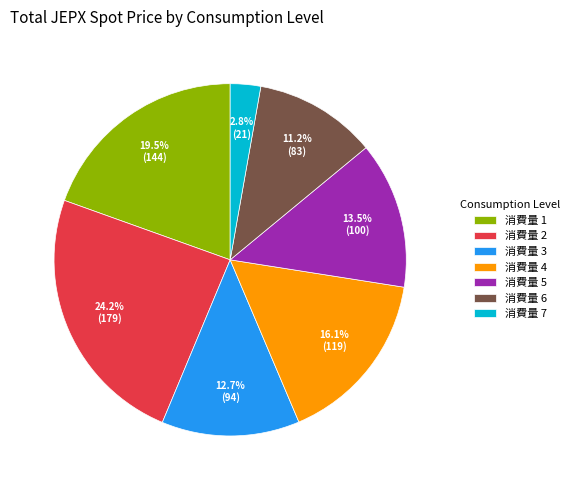

Rank the categories by value from highest to lowest.

消費量 2, 消費量 1, 消費量 4, 消費量 5, 消費量 3, 消費量 6, 消費量 7